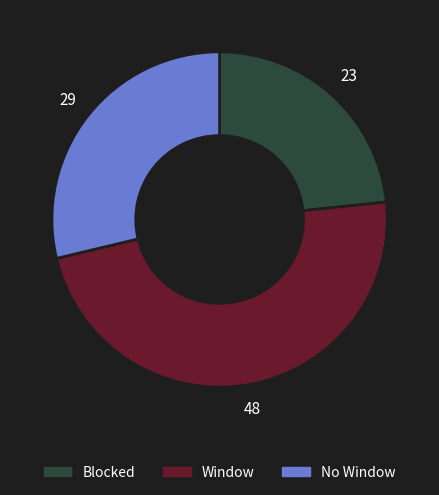

Between Blocked and Window, which is larger?

Window